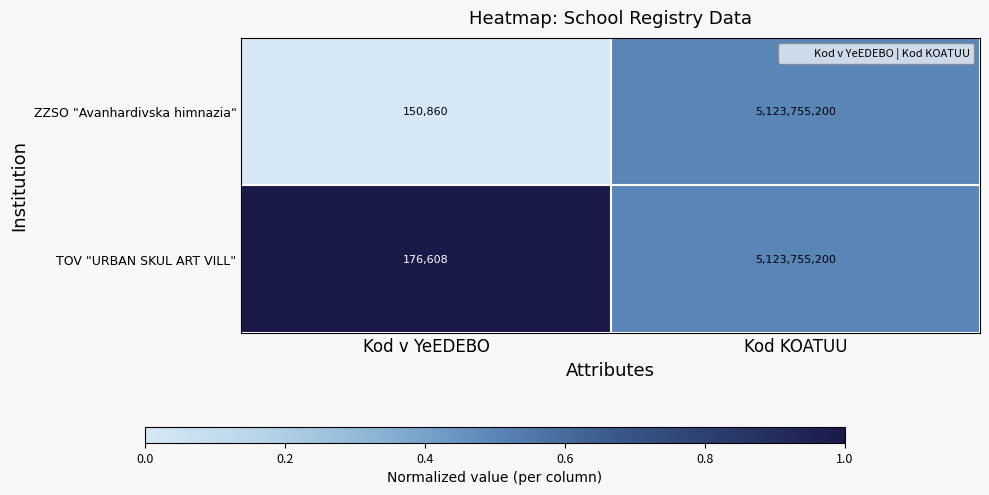

At Kod v YeEDEBO, list the series in order from smallest to largest.

ZZSO "Avanhardivska himnazia", TOV "URBAN SKUL ART VILL"